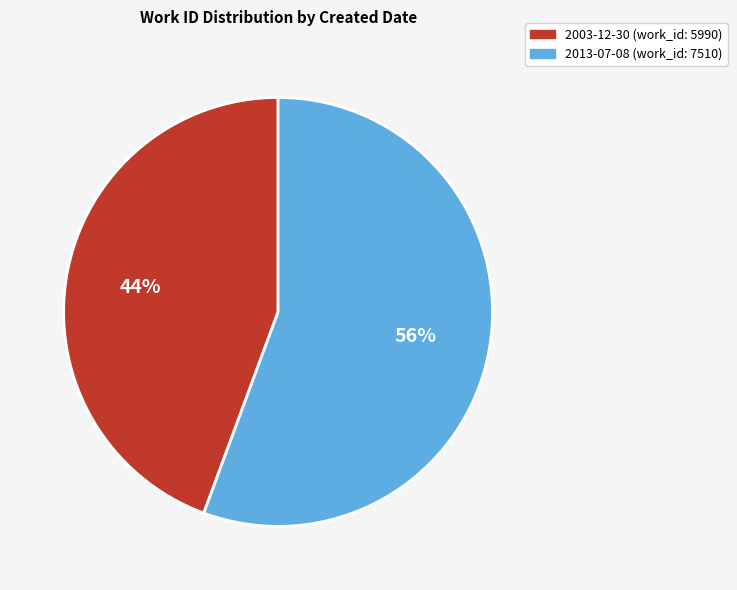

To the nearest percent, what percentage of the pie is 2013-07-08?

56%